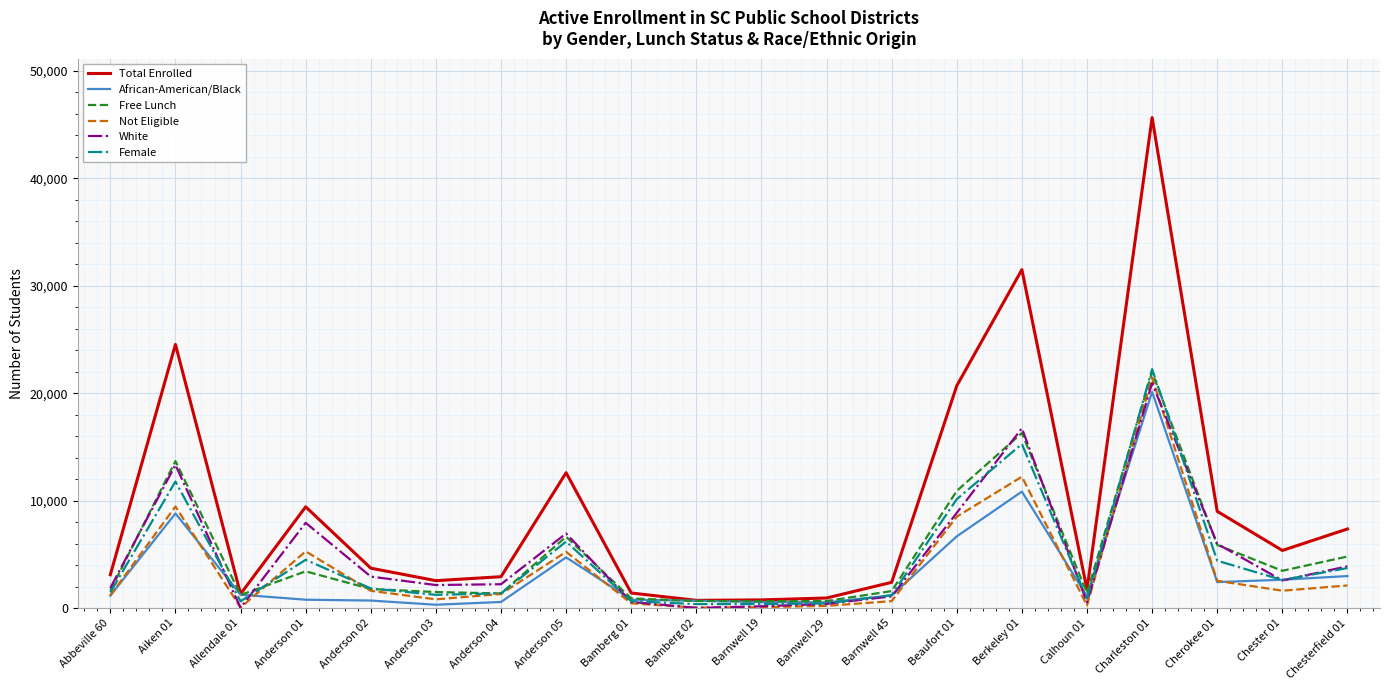

Is it true that Free Lunch equals 6645 at Anderson 05?

True